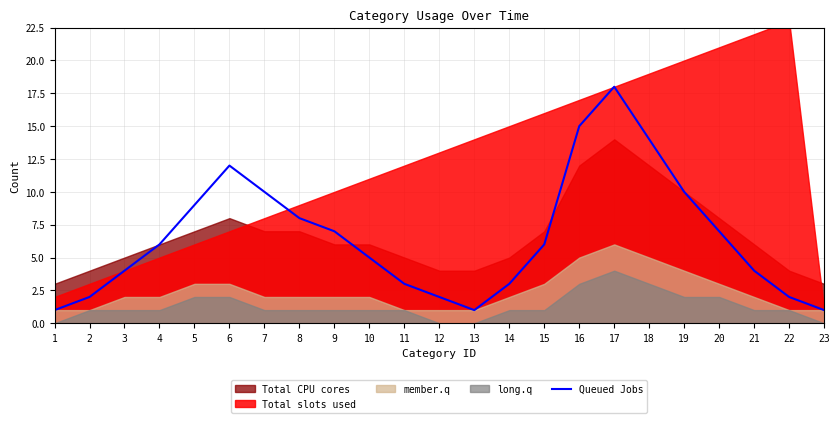

What is the difference between the values at 11 and 16?

12